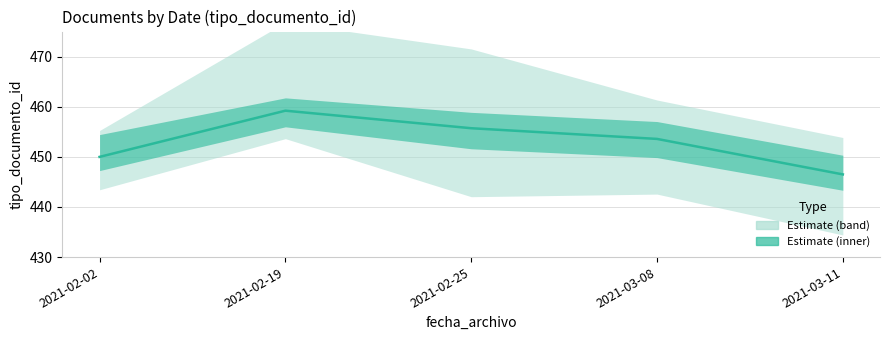

The value at 2021-02-25 is 808.2. True or false?

False